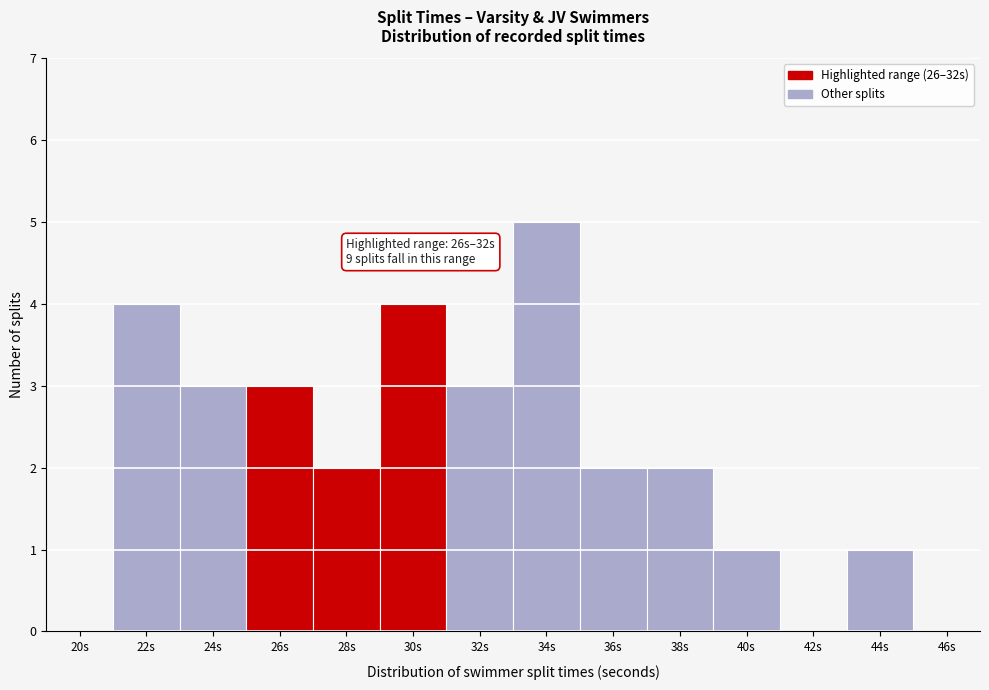

Reading right to left, what are all the values shown in this chart?

46s=0	44s=1	42s=0	40s=1	38s=2	36s=2	34s=5	32s=3	30s=4	28s=2	26s=3	24s=3	22s=4	20s=0